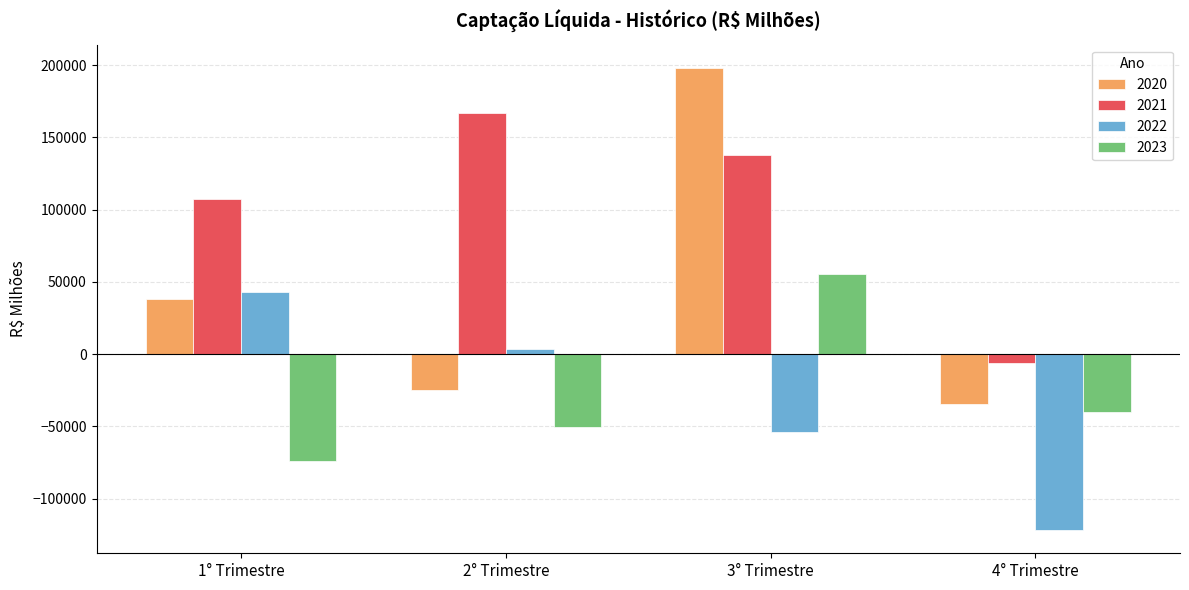

What position from the left is 2° Trimestre?

2